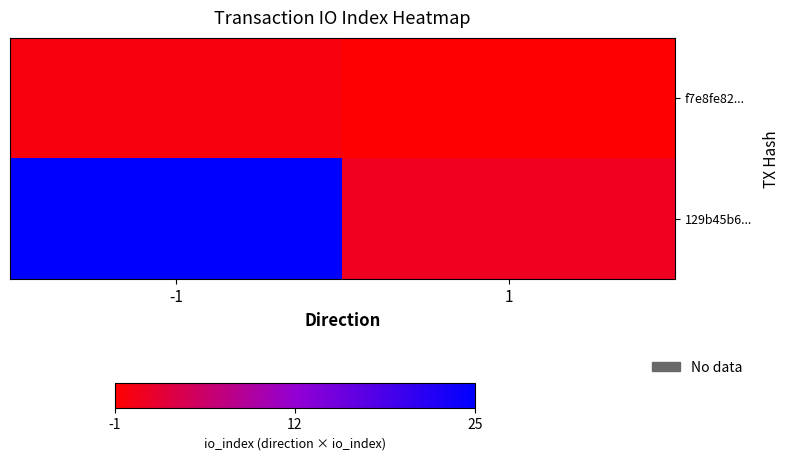

What is the spread (max minus min) of values at 1?

2